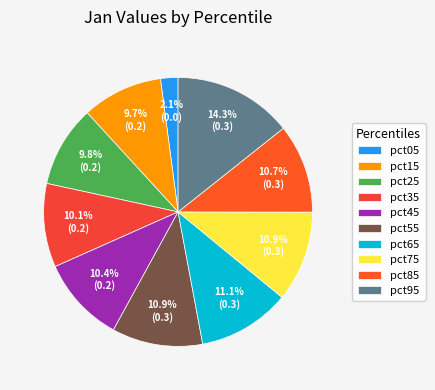

To the nearest percent, what is the combined percentage of pct65 and pct35?

21%